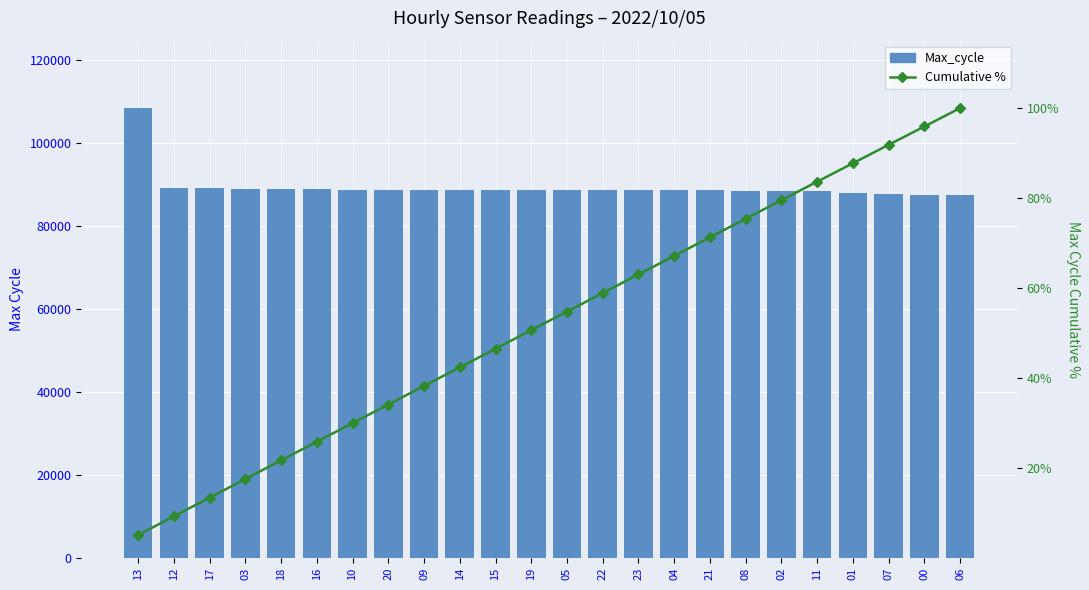

Which series has the largest range (max minus min)?

Max_cycle